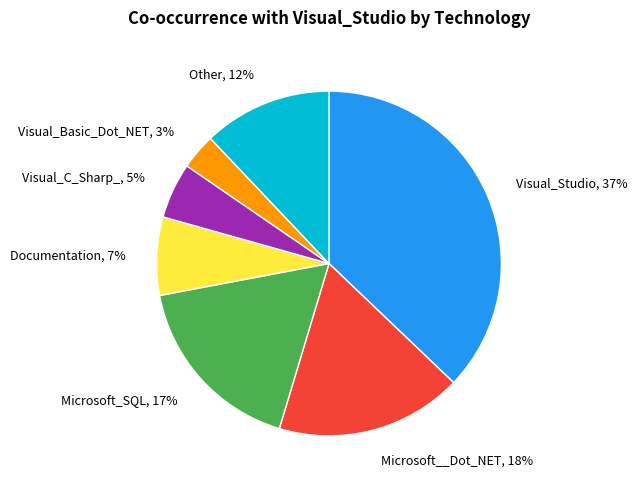

To the nearest percent, what is the difference between the Visual_C_Sharp_, 5% and Documentation, 7% slice percentages?

2%